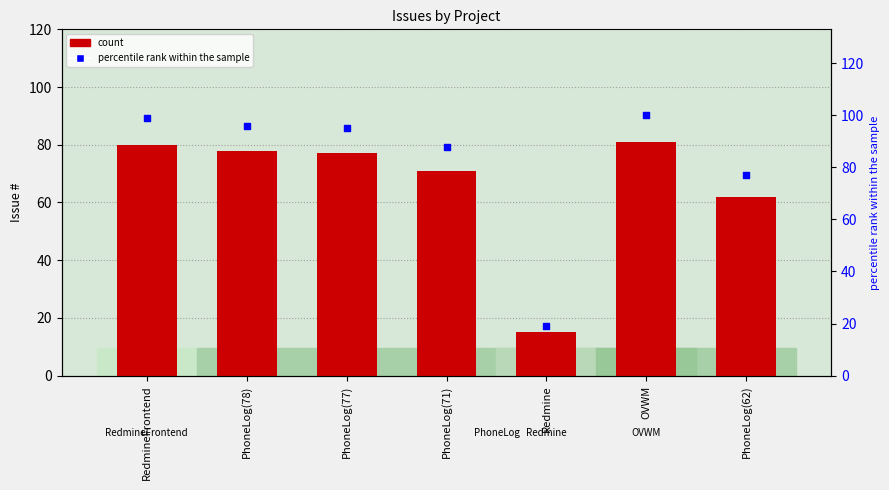

Which series reaches the maximum Y coordinate?

percentile rank within the sample